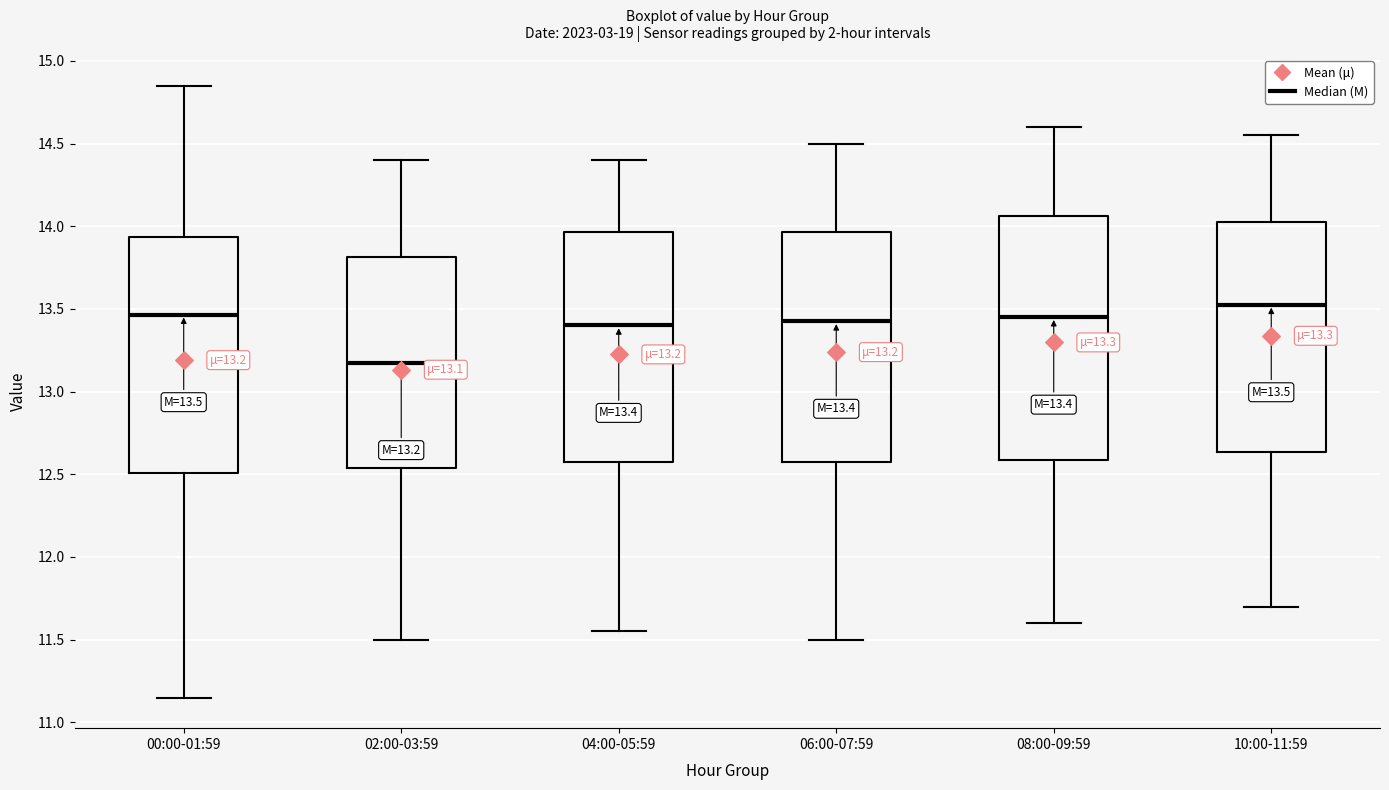

Which box's median line is the highest?

10:00-11:59